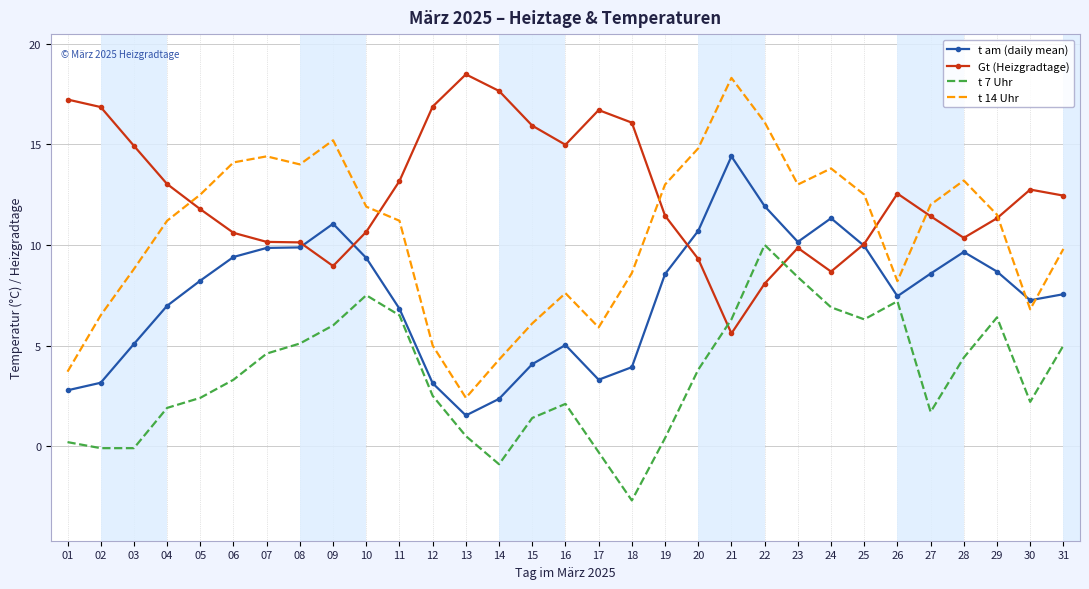

Which series changed the most between 02 and 17?

t 14 Uhr